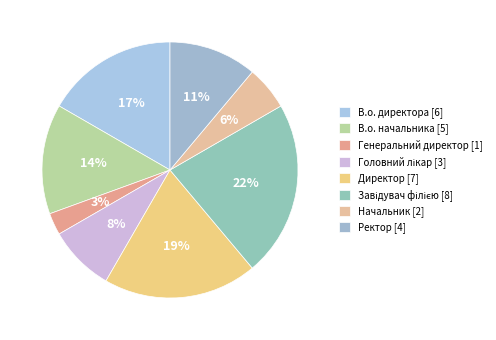

Rank the categories by value from highest to lowest.

Завідувач філією, Директор, В.о. директора, В.о. начальника, Ректор, Головний лікар, Начальник, Генеральний директор